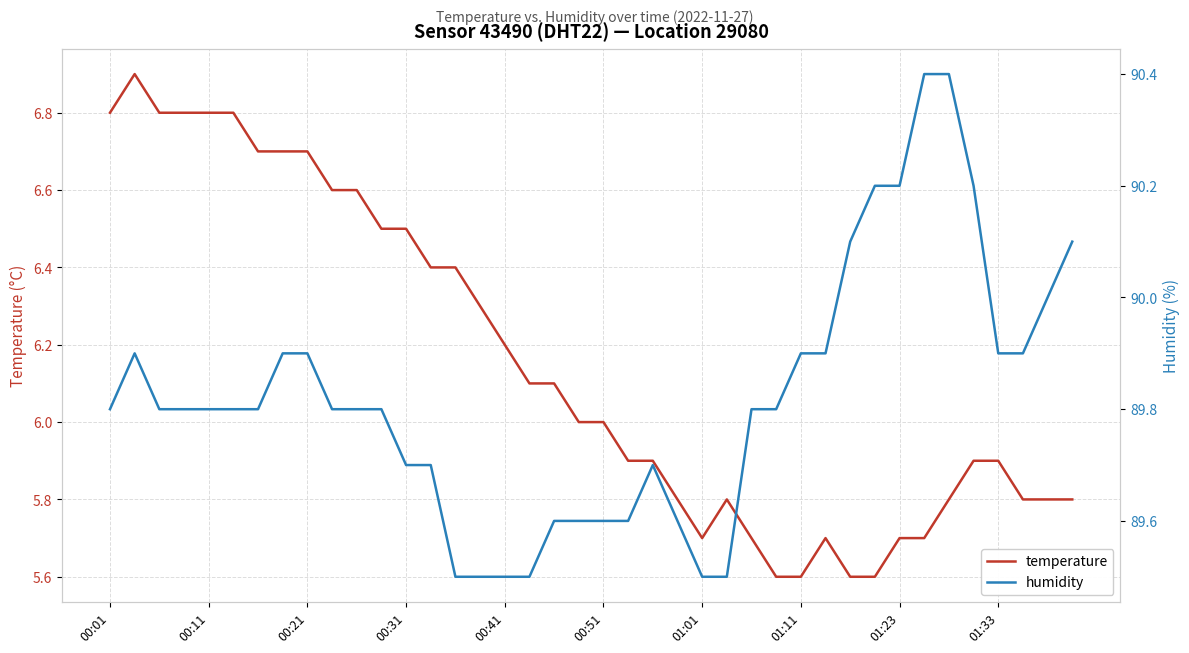

What is the maximum value for temperature?

6.9